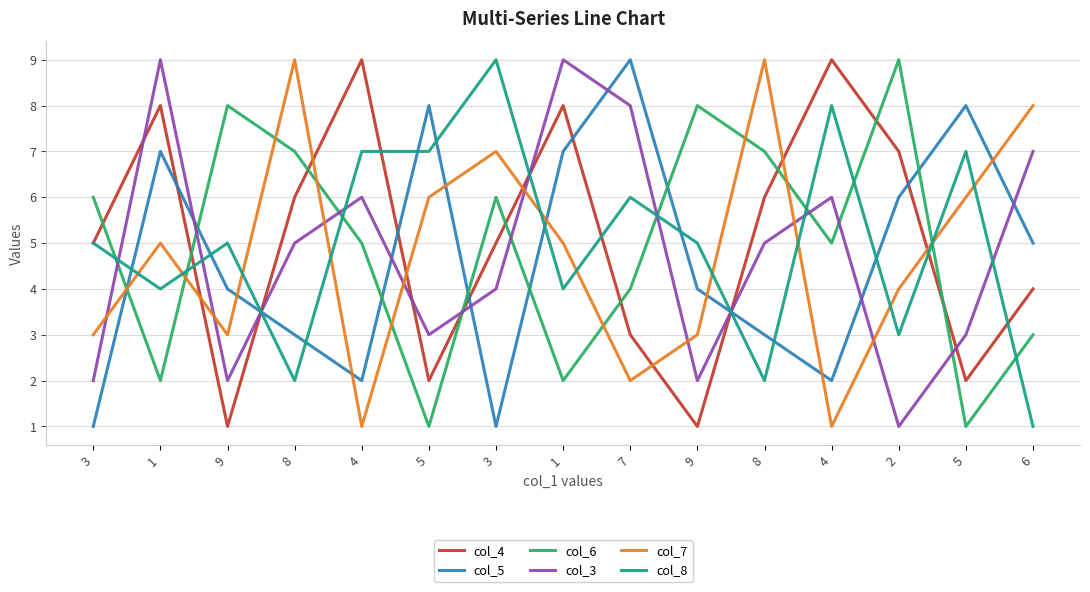

What are all the series names shown in the legend?

col_4, col_5, col_6, col_3, col_7, col_8